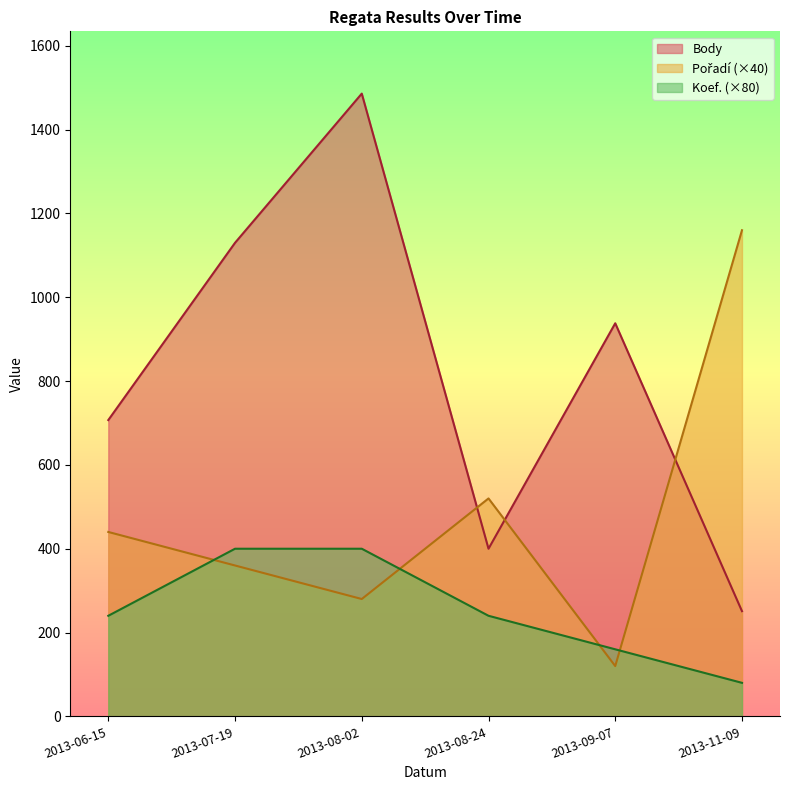

Reading left to right, extract all data points from this chart.

Body: 707	1130	1486	400	938	251
Pořadí: 440	360	280	520	120	1160
Koef.: 240	400	400	240	160	80